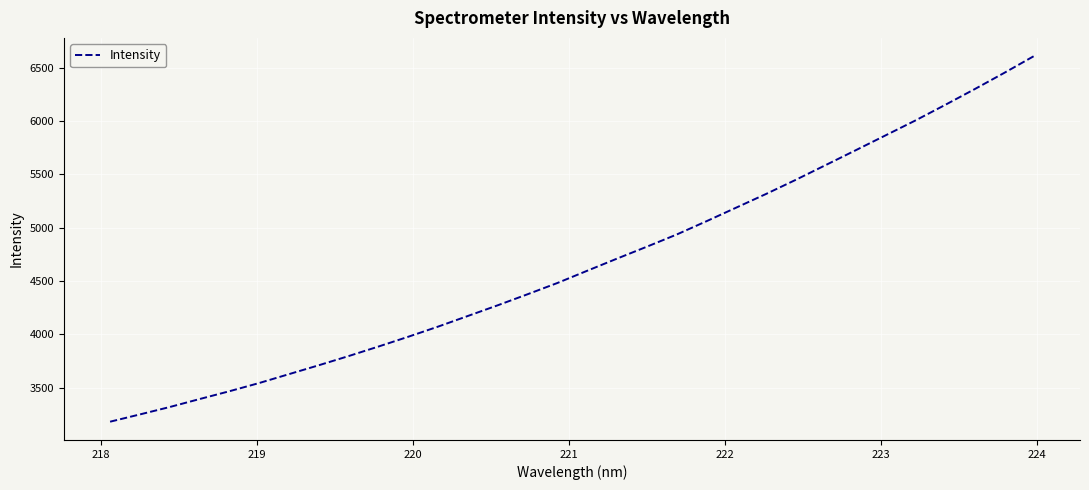

What is the difference between the second highest and second lowest values?

3199.3